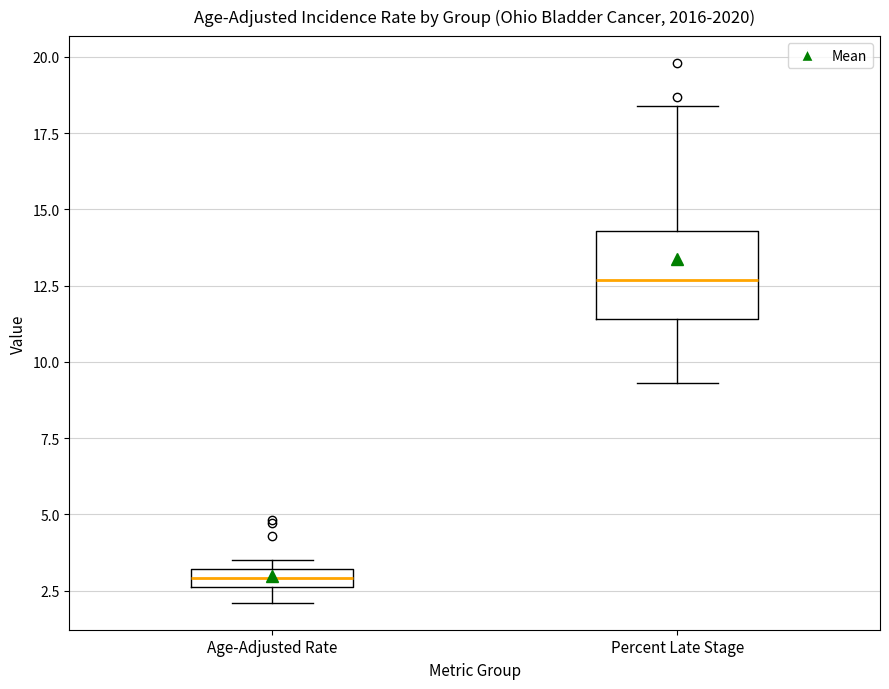

Which box's median line is the highest?

Percent Late Stage